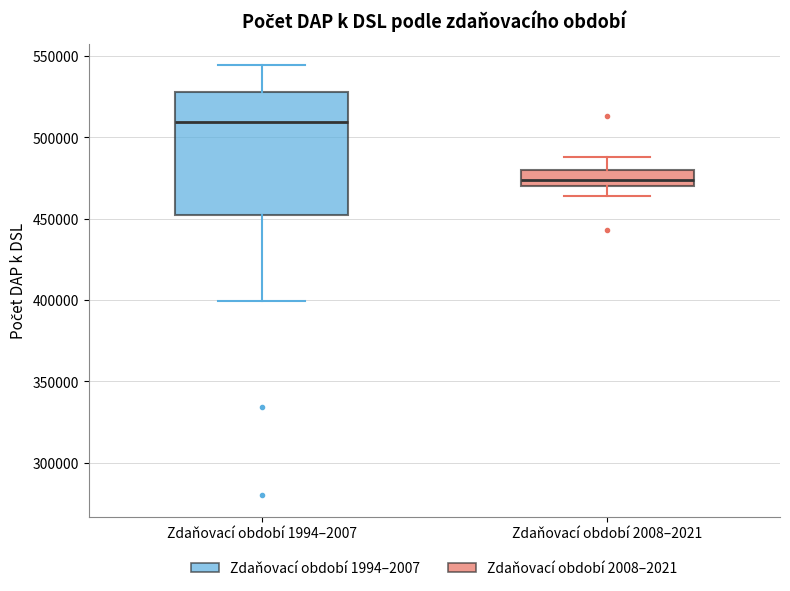

Where does the median line of the box for Zdaňovací období 1994–2007 sit on the y-axis? The values are not printed on the chart, so give them approximately, as read against the axis.

510000